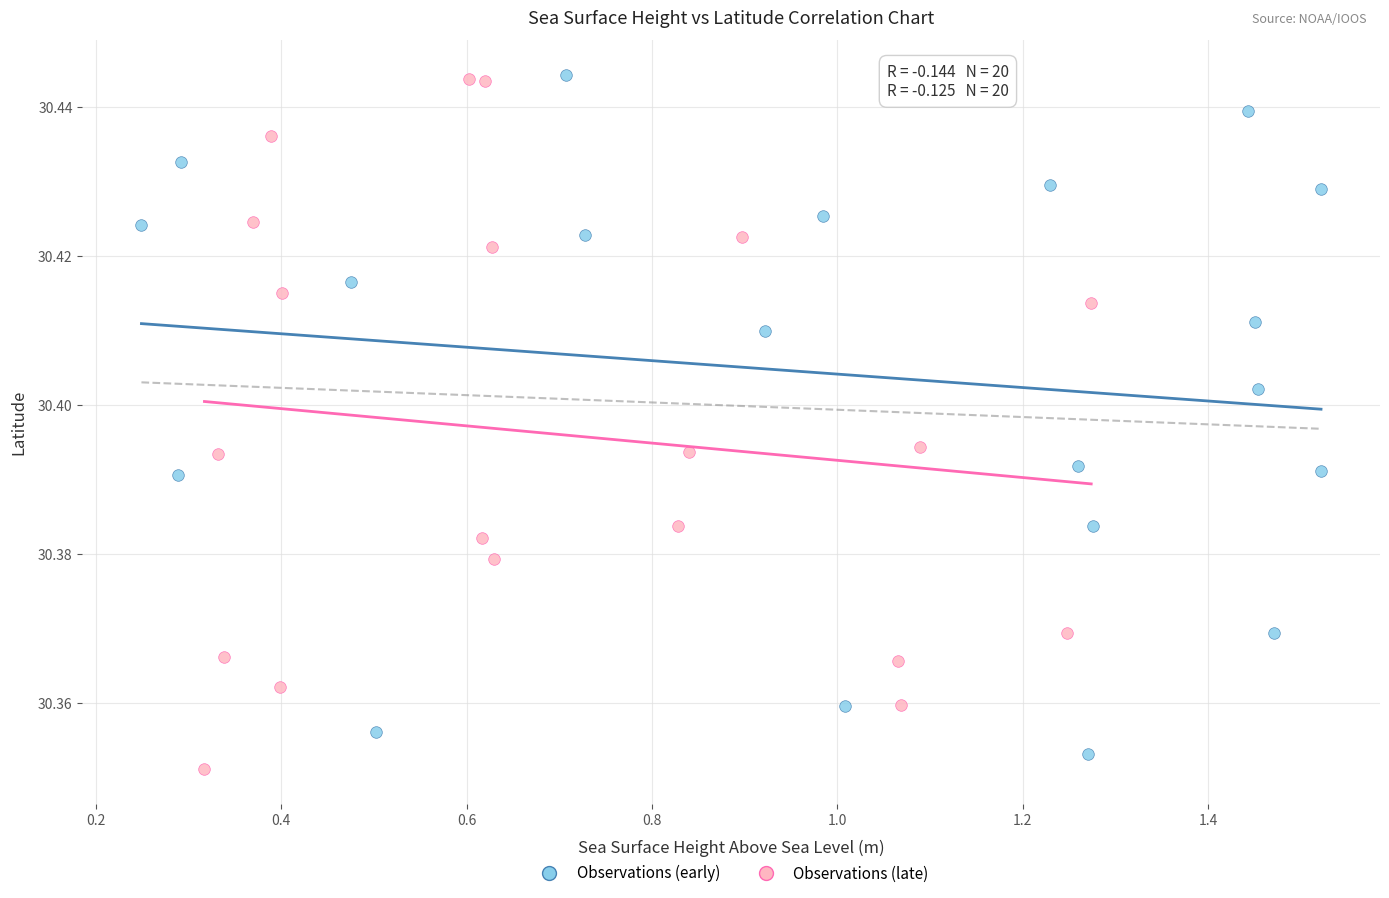

What are all the series names shown in the legend?

Observations (early), Observations (late)